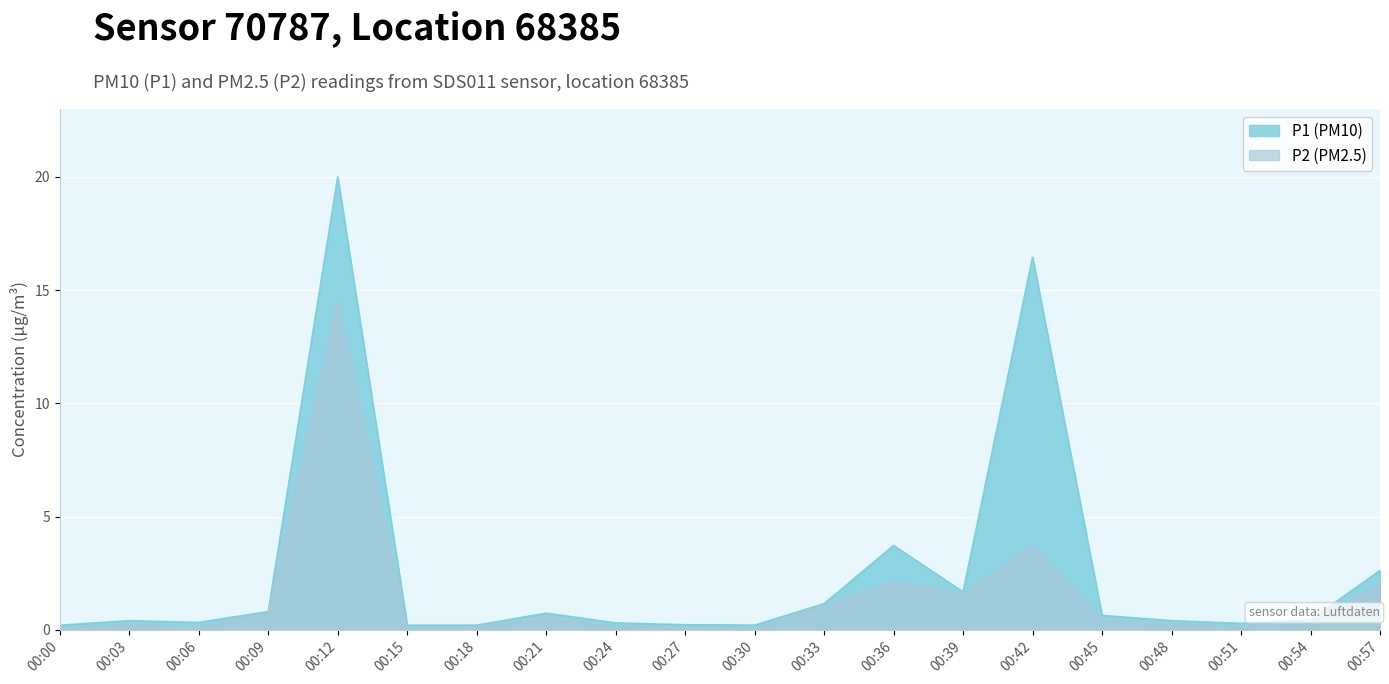

What is the average value of the P2 series?

1.4